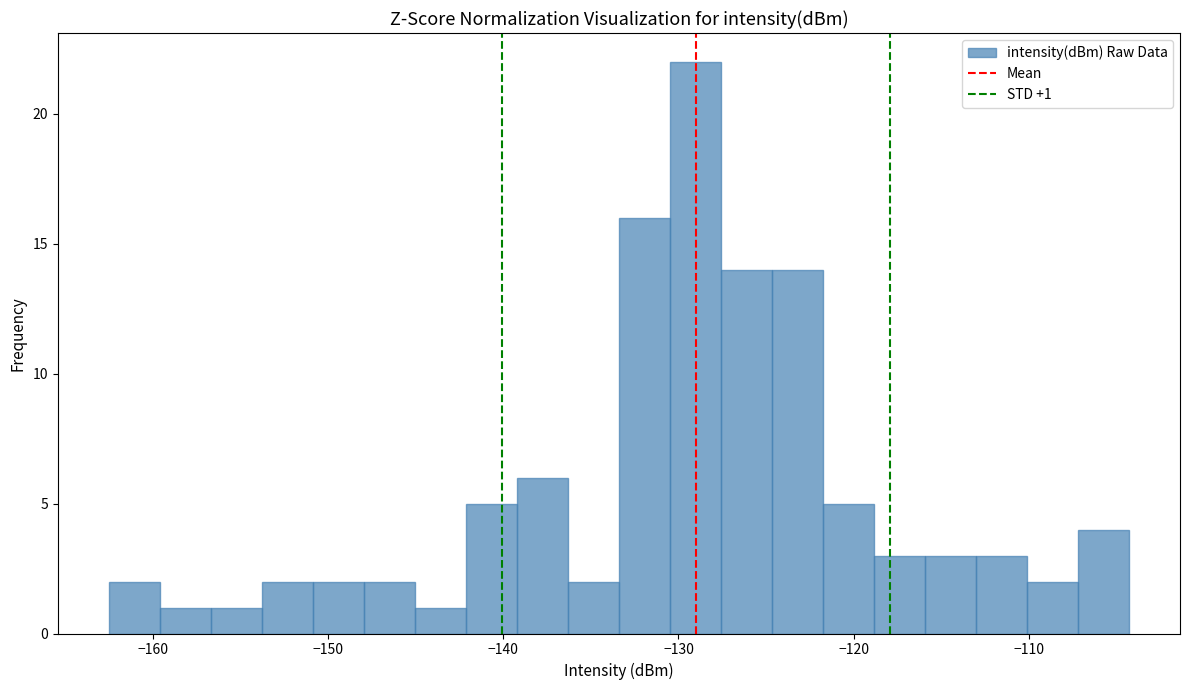

Read against the x-axis, roughly where is the centre of the tallest bar?

-129